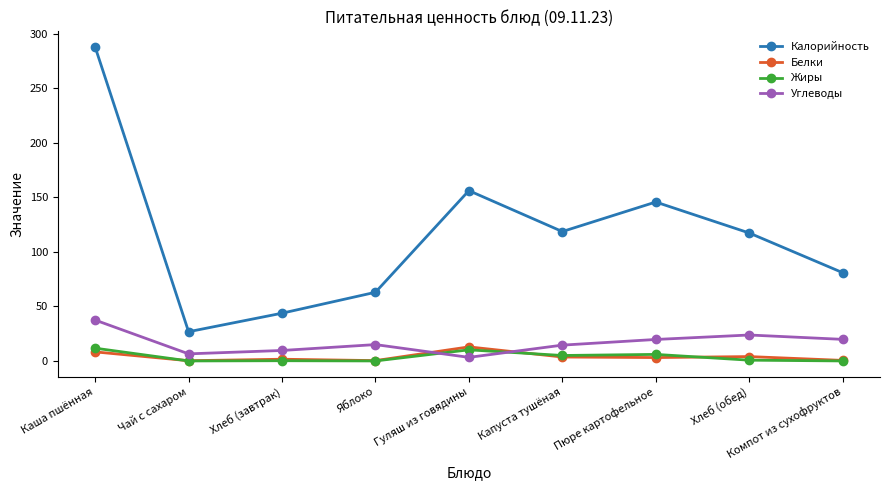

The value of Калорийность at Гуляш из говядины is 156.2. True or false?

True